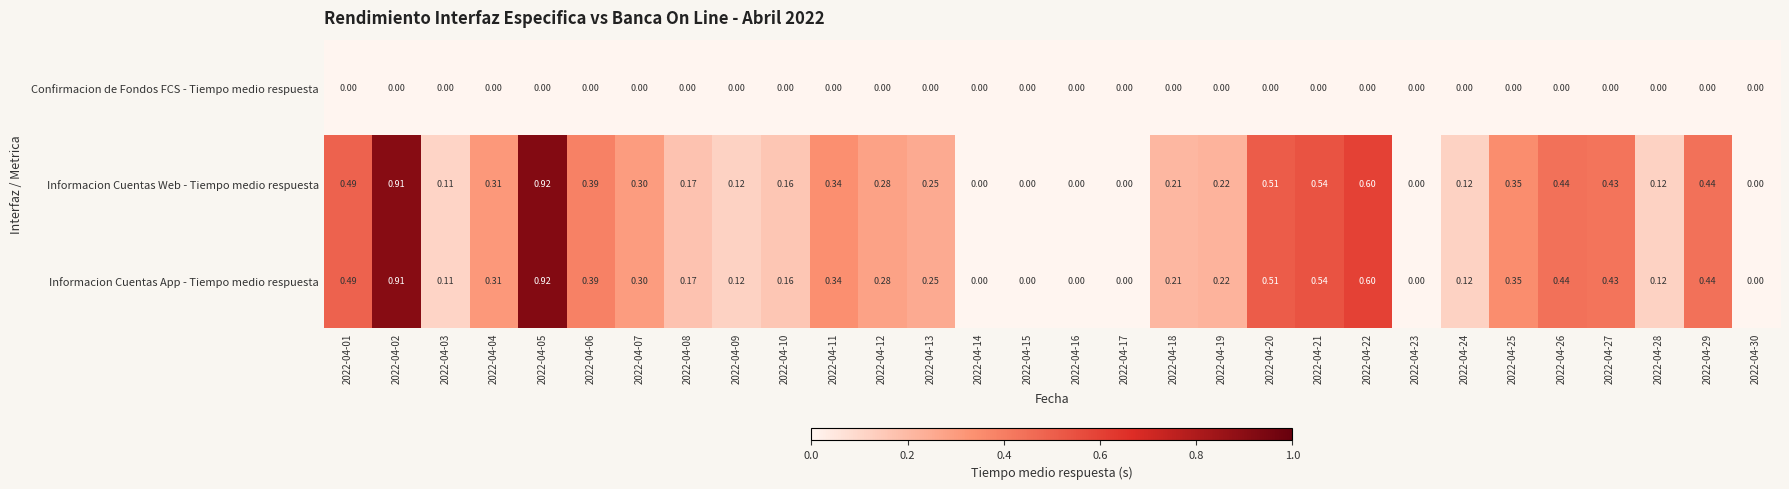

At which category is the sum across all series the highest?

2022-04-05